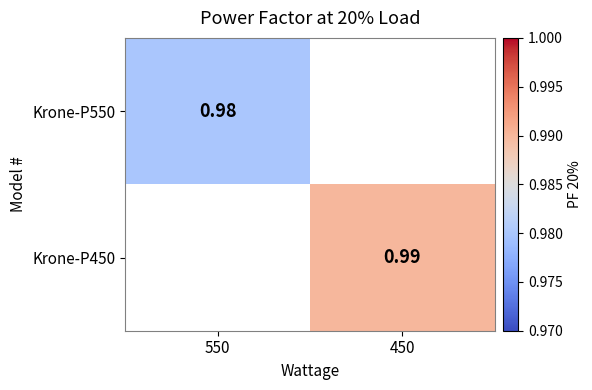

The Krone-P450 series shows 0.6 at 450. True or false?

False